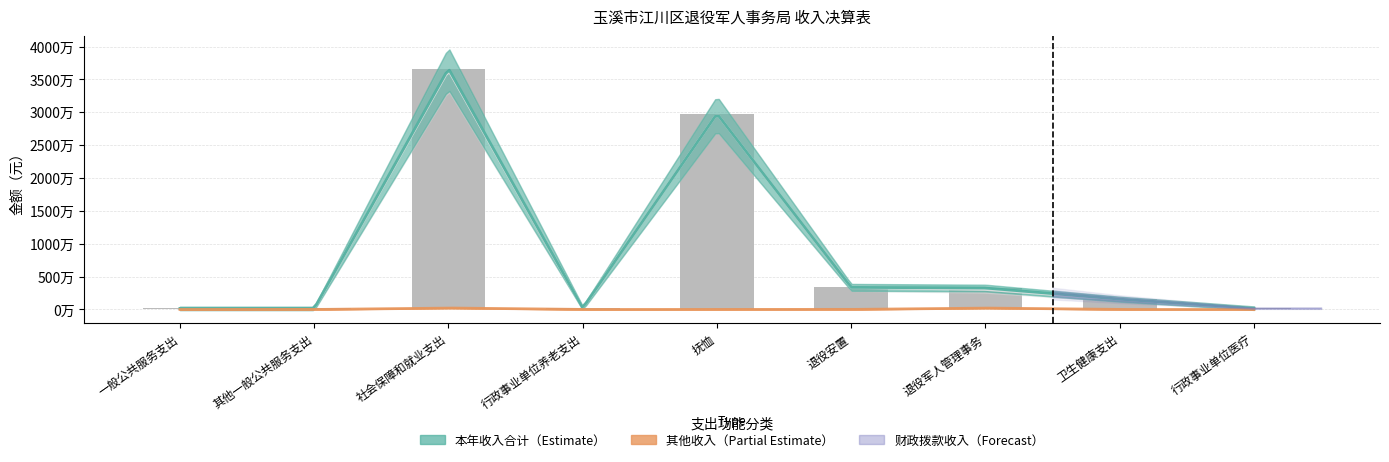

True or false: 财政拨款收入 has a value of 36420355.0 at 社会保障和就业支出.

True